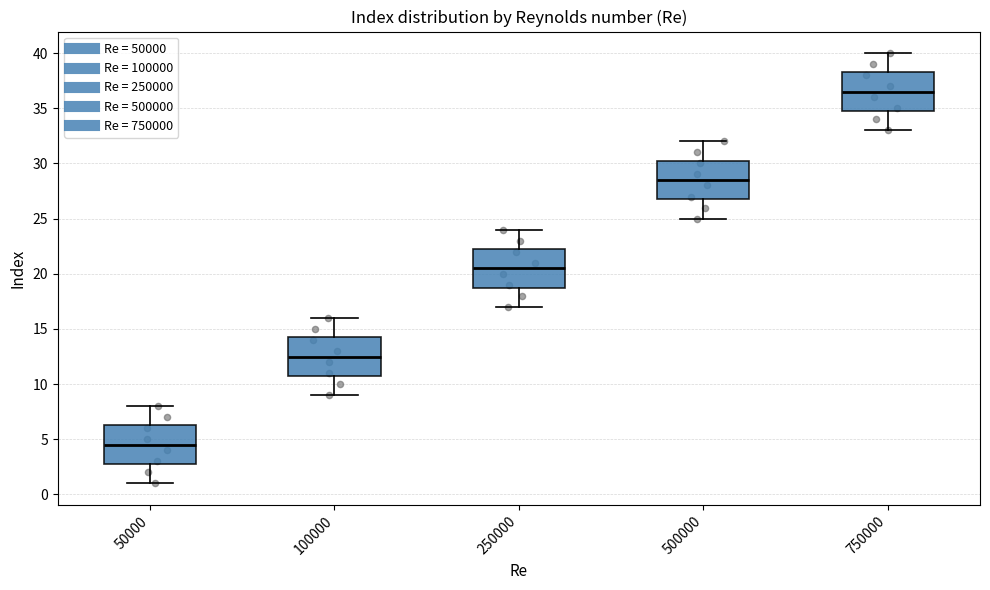

Reading left to right, transcribe this box plot: for each box, give where its median line is, the range the box spans, and where its two whiskers end, as read against the y-axis. The values are not printed on the chart, so give them approximately, as read against the axis.

50000: median 4.5, box 3.0 to 6.5, whiskers 1.0 to 8.0
100000: median 12.5, box 11.0 to 14.5, whiskers 9.0 to 16.0
250000: median 20.5, box 19.0 to 22.5, whiskers 17.0 to 24.0
500000: median 28.5, box 27.0 to 30.5, whiskers 25.0 to 32.0
750000: median 36.5, box 35.0 to 38.5, whiskers 33.0 to 40.0